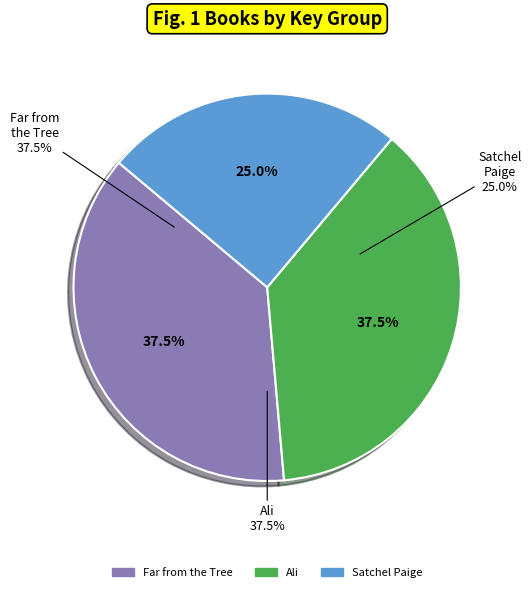

Is it true that Satchel Paige (1061673) is 39% of the pie?

False